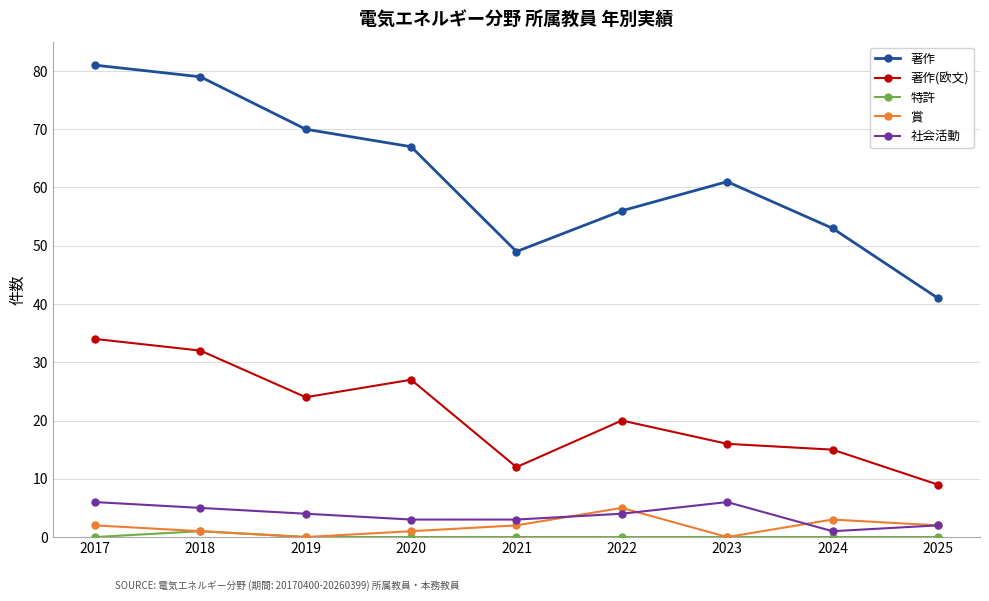

True or false: 特許 and 著作 cross at least once.

False